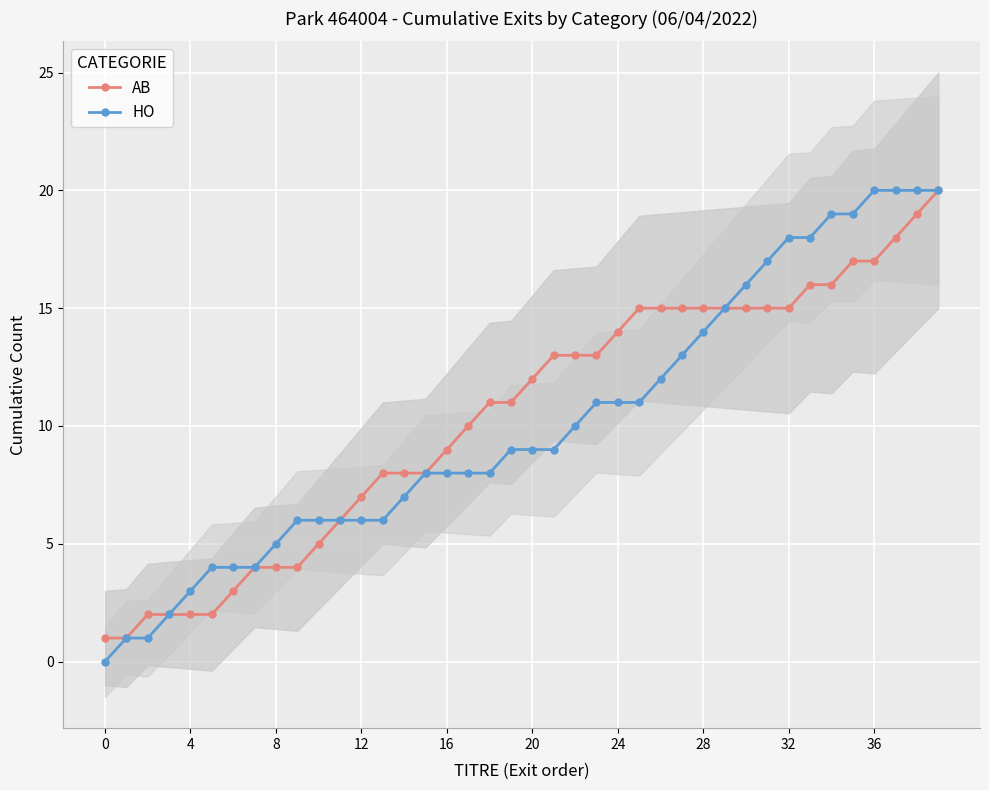

Which series has the largest range (max minus min)?

HO